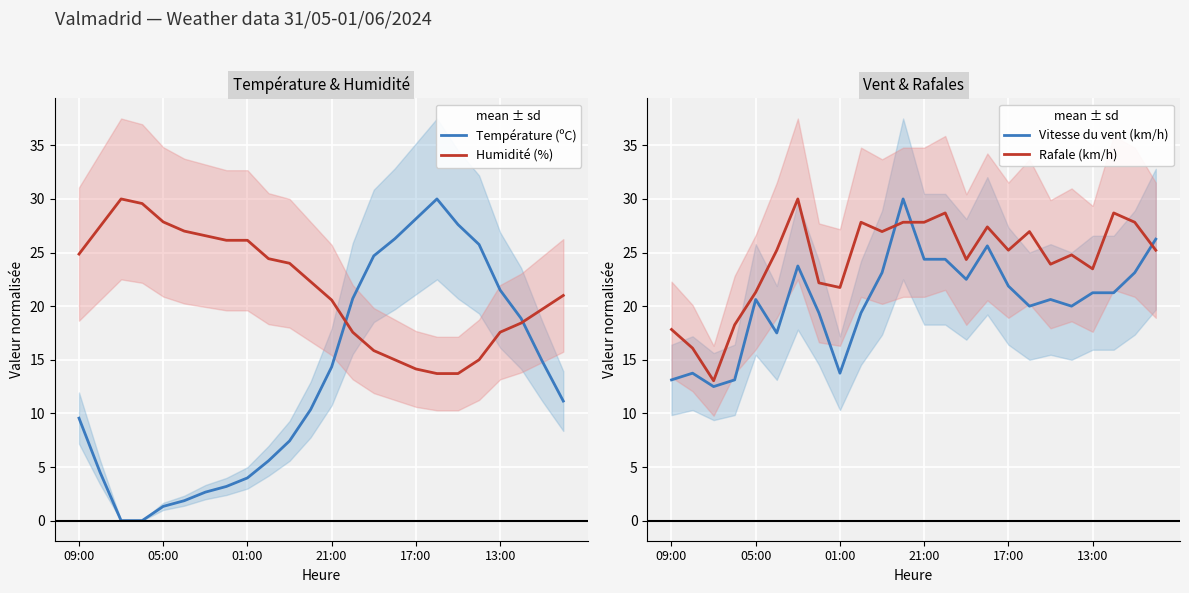

What is the lowest value of the Humidité (%) series?

13.7